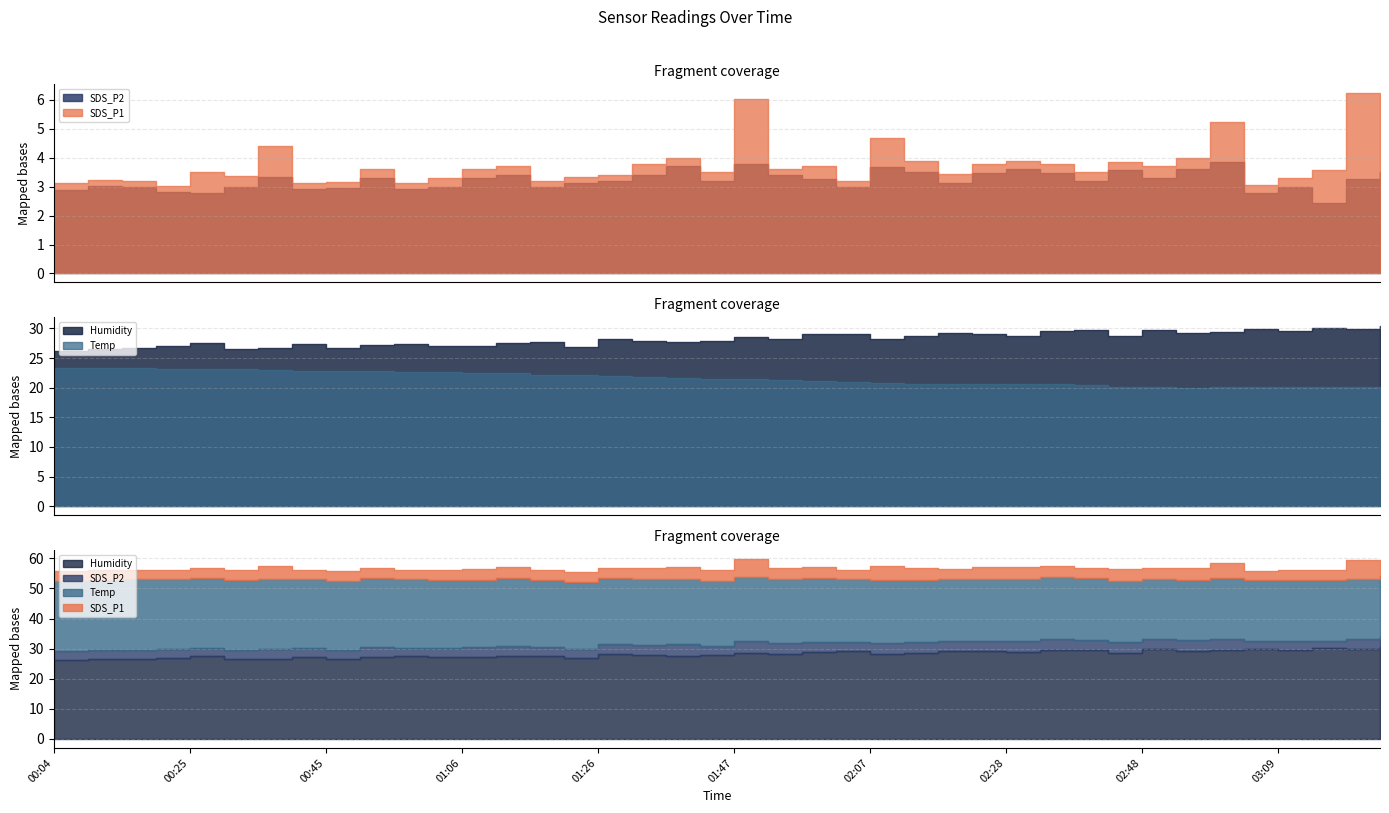

Which label corresponds to the largest value in the chart?

03:24